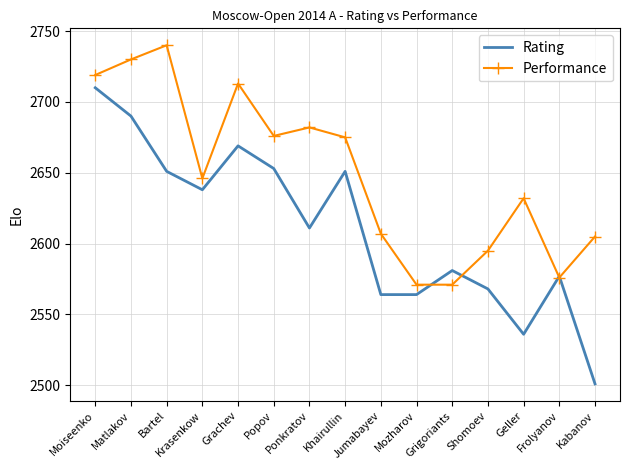

True or false: Performance has more than 0 interior local peaks.

True